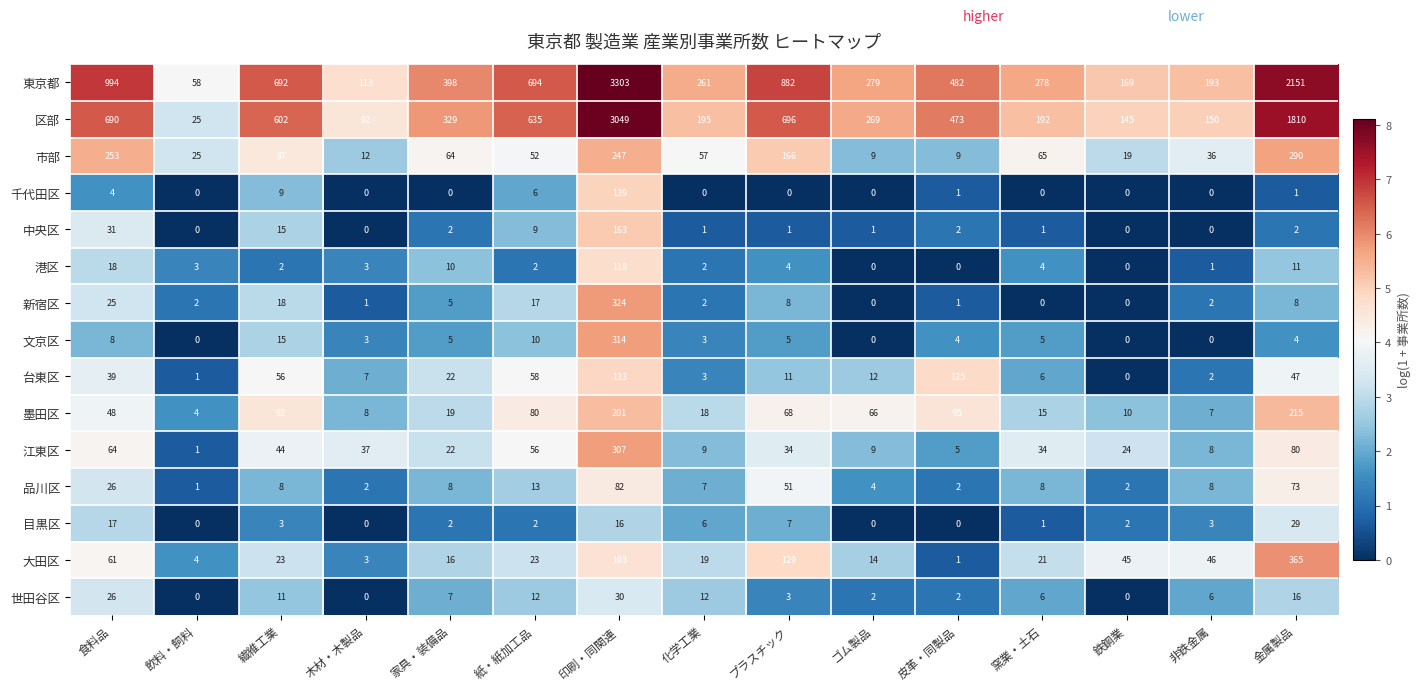

What is the difference between the maximum and minimum values in the 中央区 series?

163